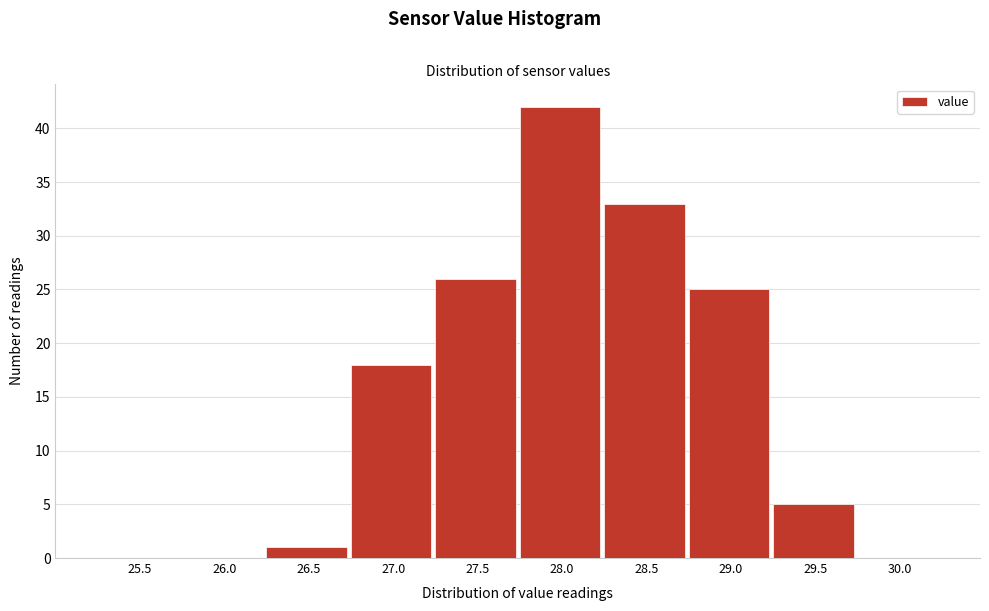

Reading left to right, transcribe all the data shown in this chart.

25.5=0	26.0=0	26.5=1	27.0=18	27.5=26	28.0=42	28.5=33	29.0=25	29.5=5	30.0=0